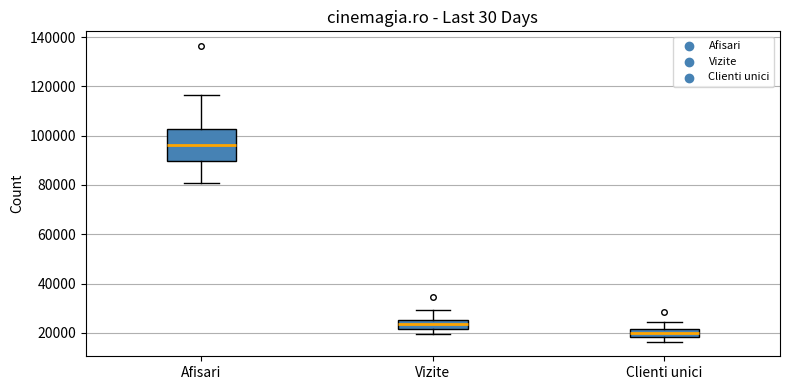

Where does the upper whisker of the box for Afisari end on the y-axis? The values are not printed on the chart, so give them approximately, as read against the axis.

116000